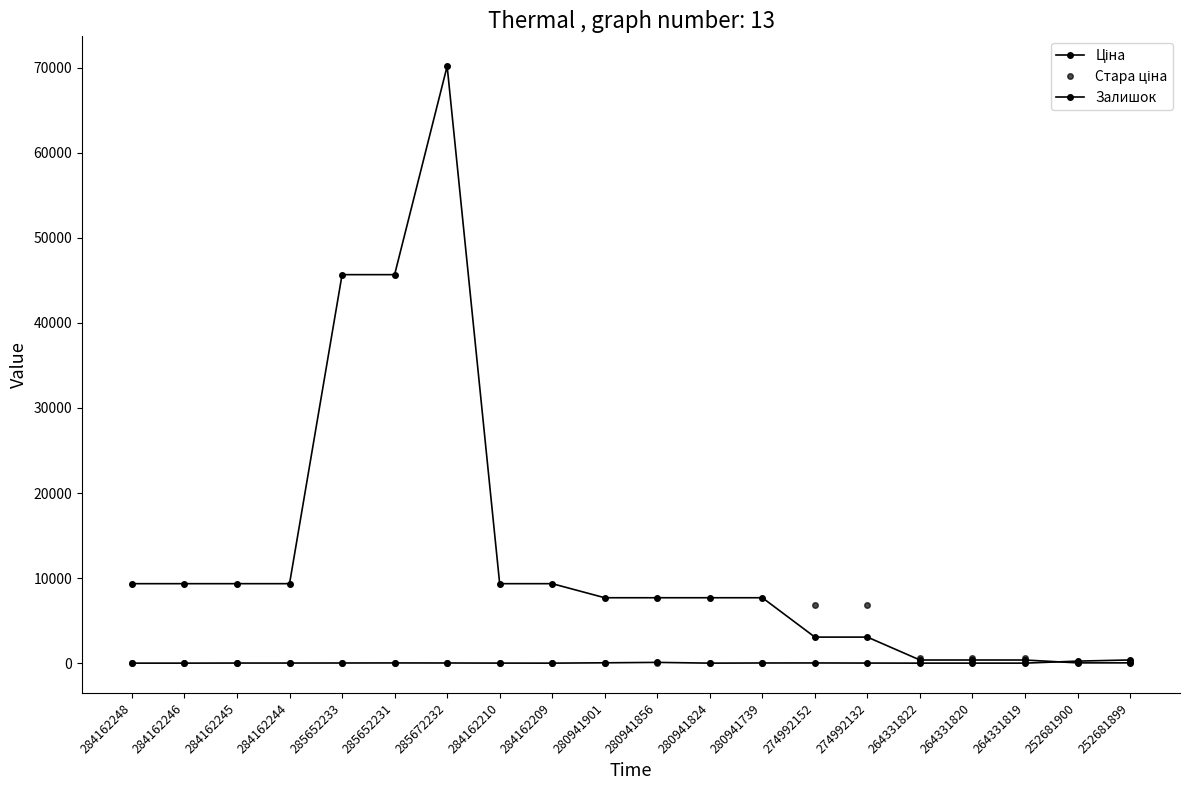

Count the number of categories in the chart.

20